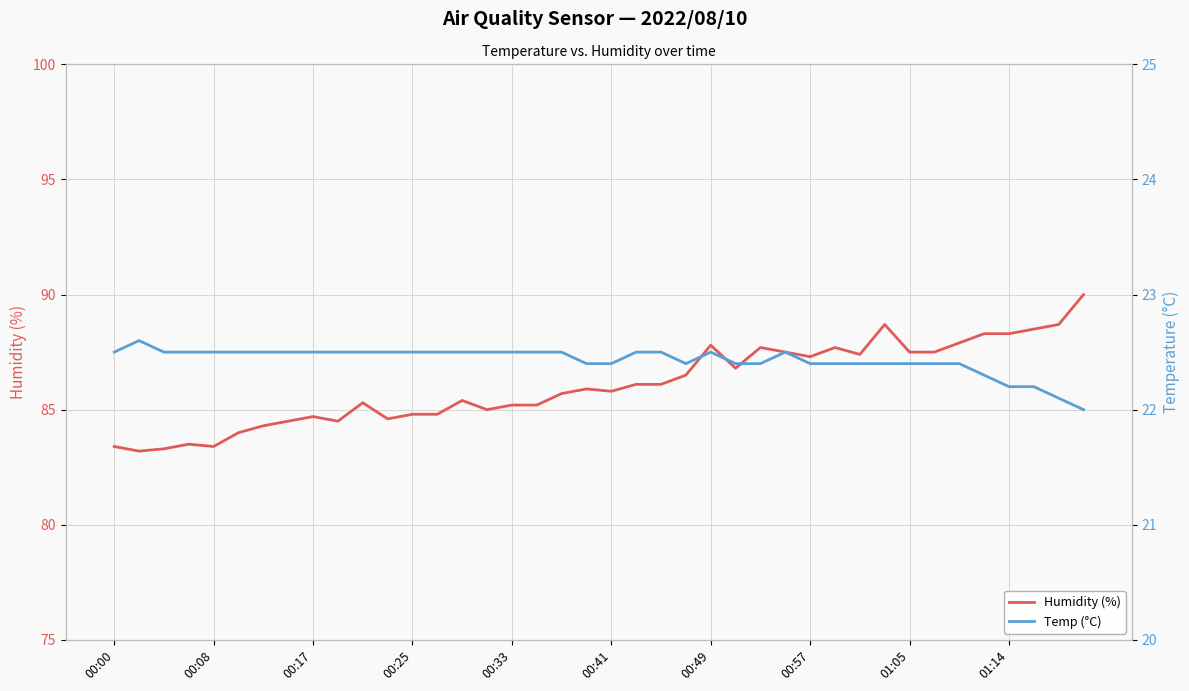

What position from the right is 34?

6